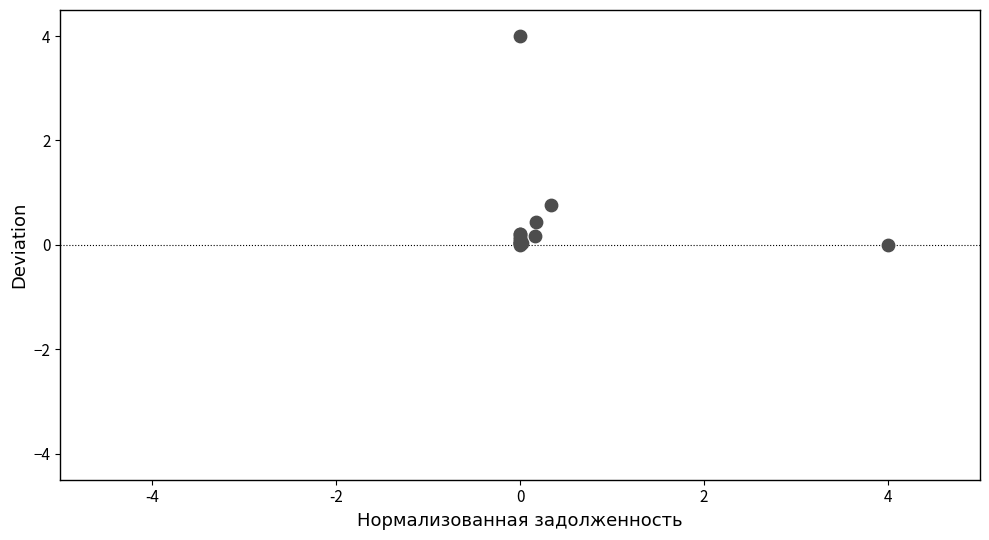

What Y value in the scatter plot is closest to 2?

0.8